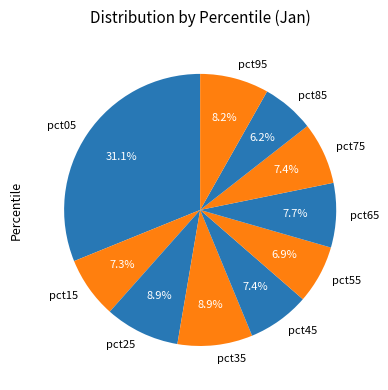

To the nearest percent, what portion does pct45 represent?

7%